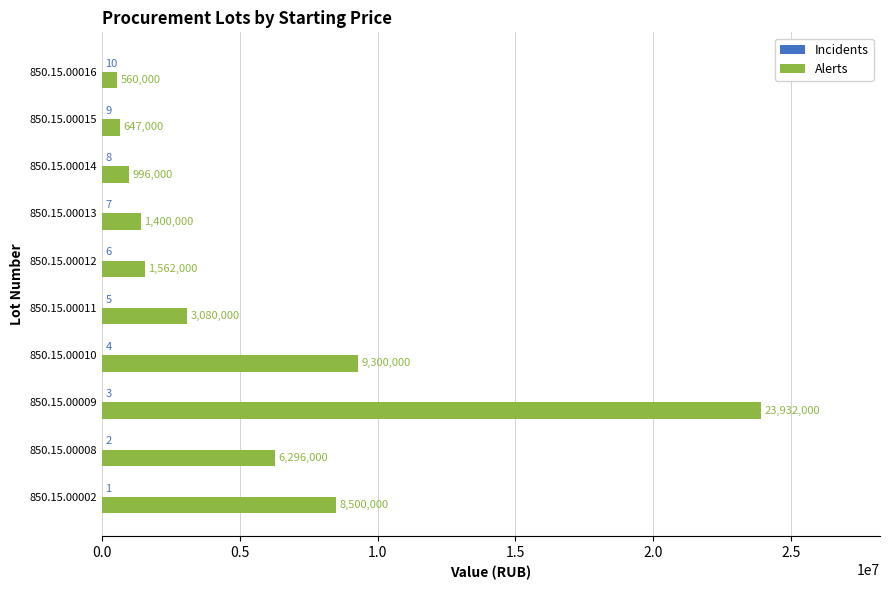

What is the greatest value displayed?

23932000